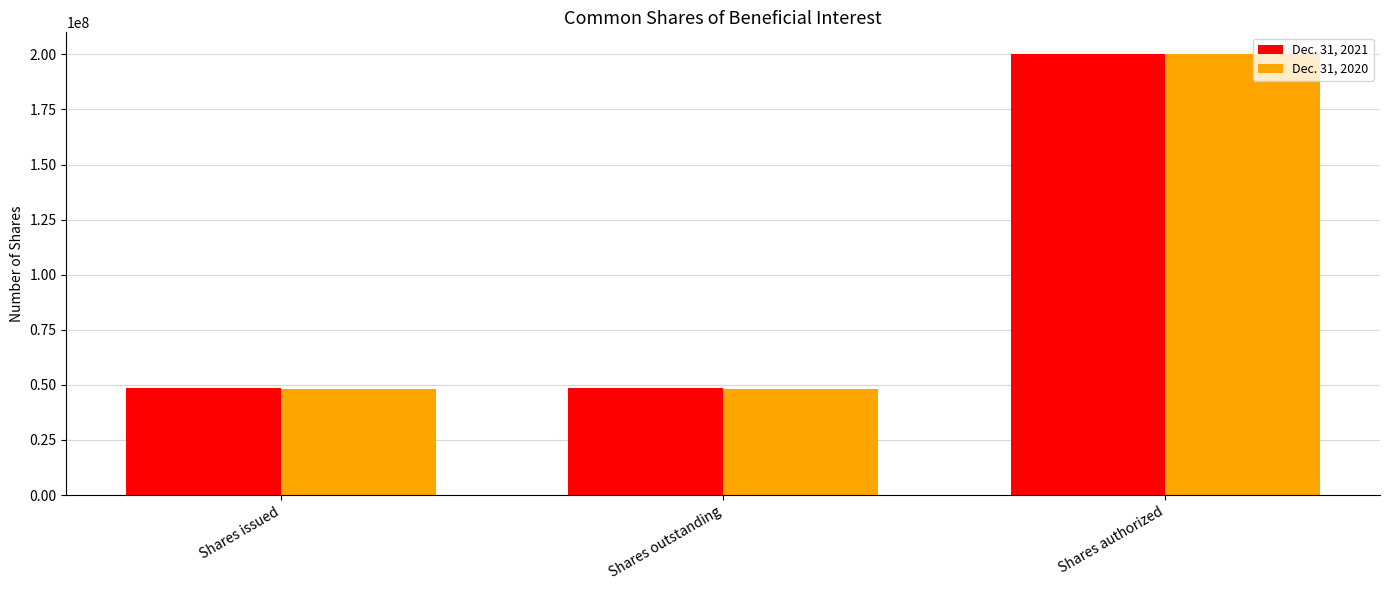

What is the label of the 3rd bar from the left?

Shares authorized